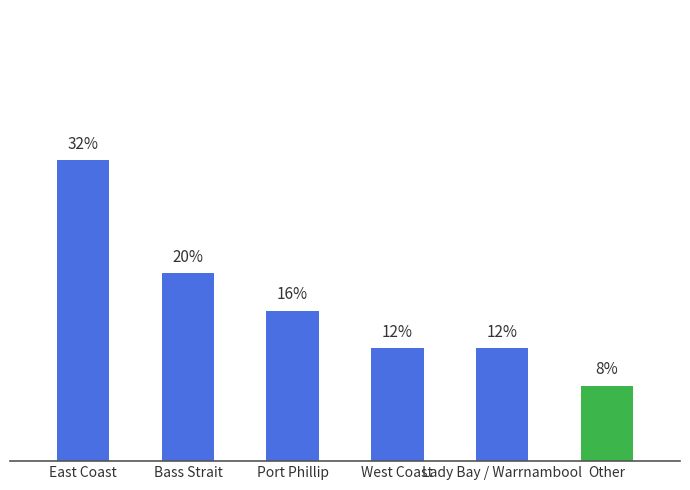

Are the bars horizontal?

No